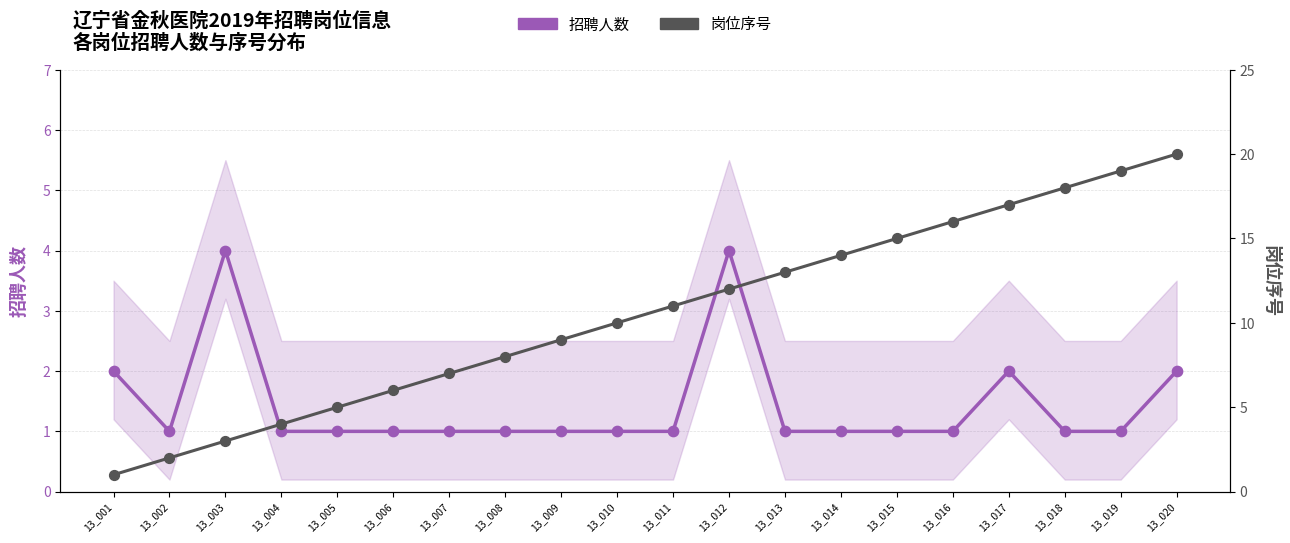

Which series has the widest spread of Y values?

岗位序号